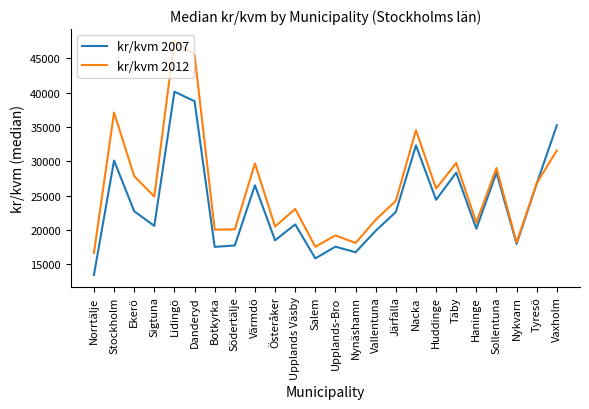

What is the difference between the maximum and minimum values in the kr/kvm 2007 series?

26704